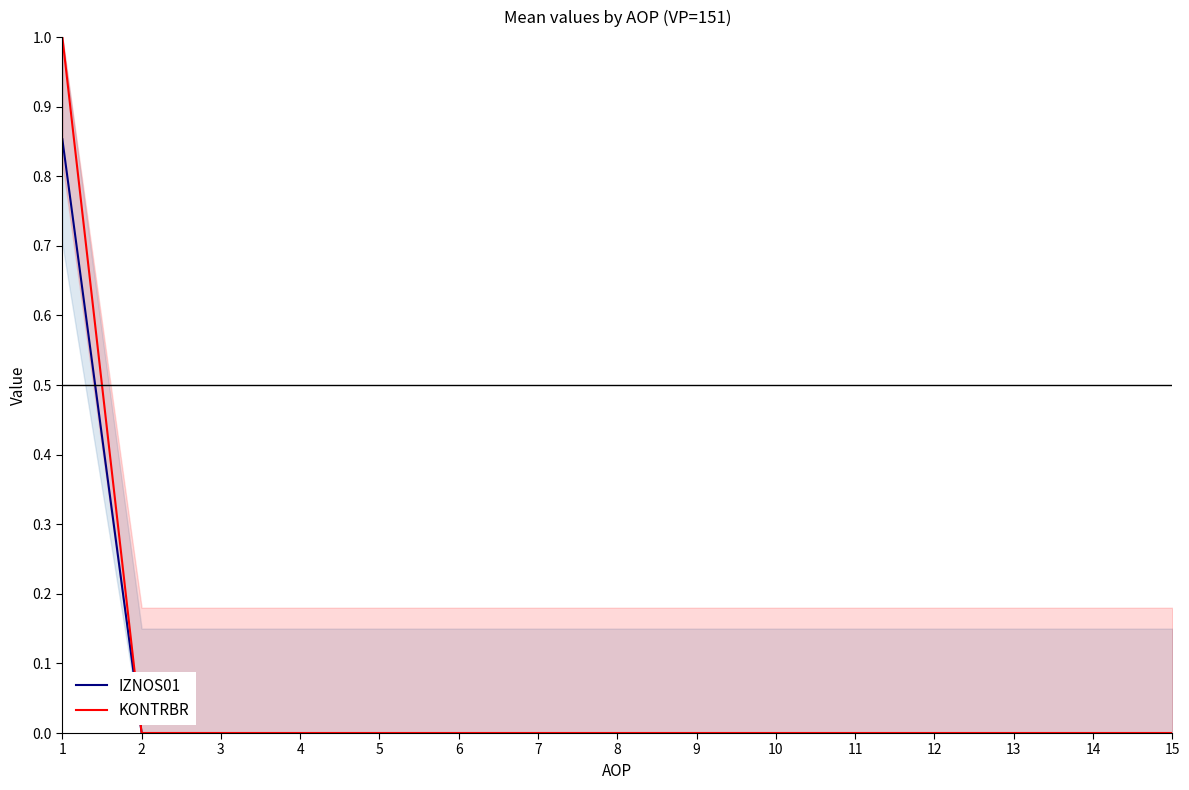

Between 6 and 12, which series saw the biggest shift?

IZNOS01